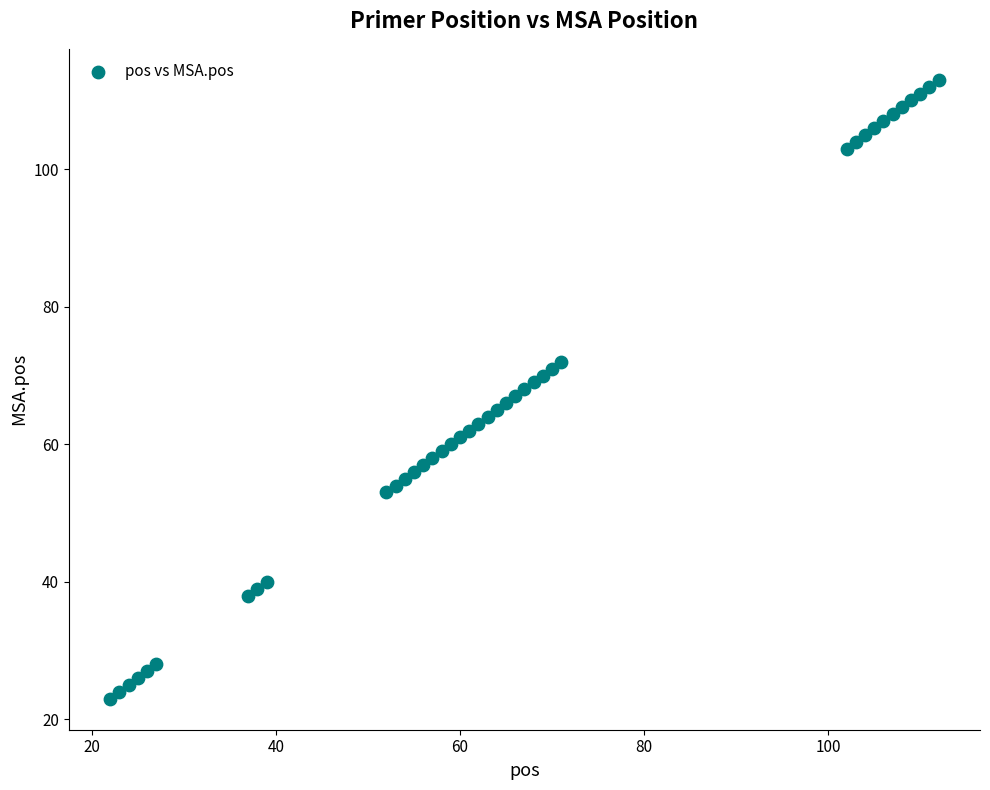

How many points are shown in the scatter plot?

40